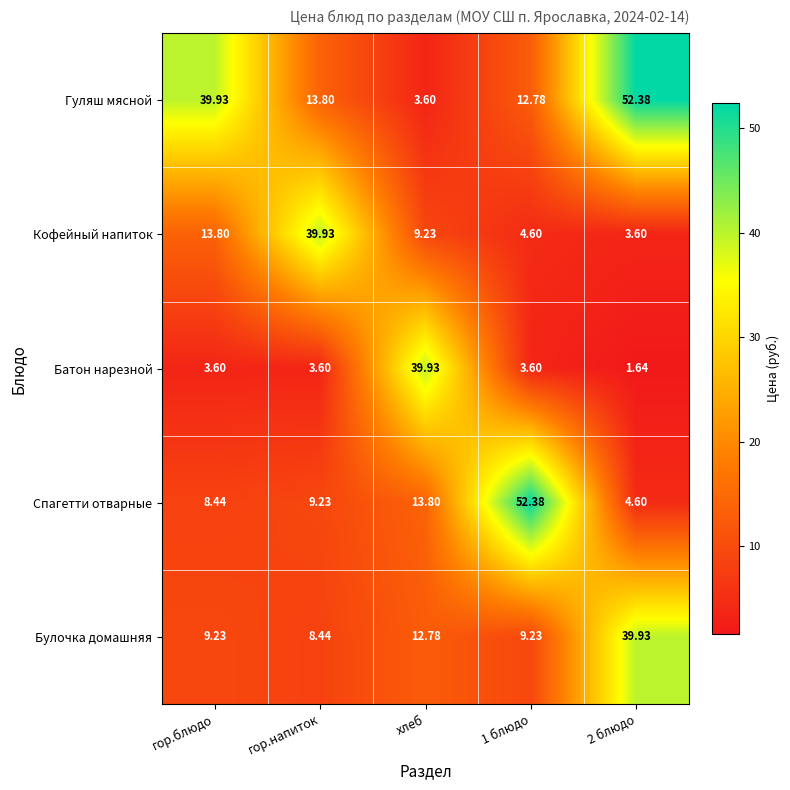

How many distinct data groups are displayed?

5